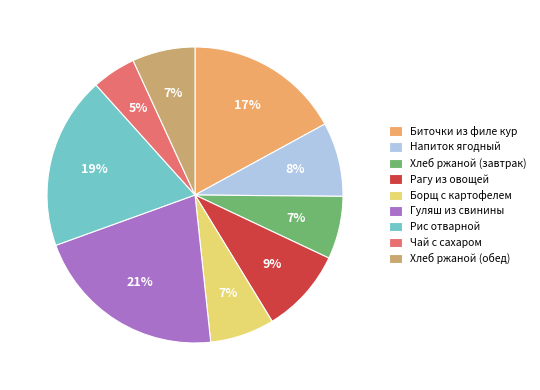

Which slice is the smallest?

Чай с сахаром